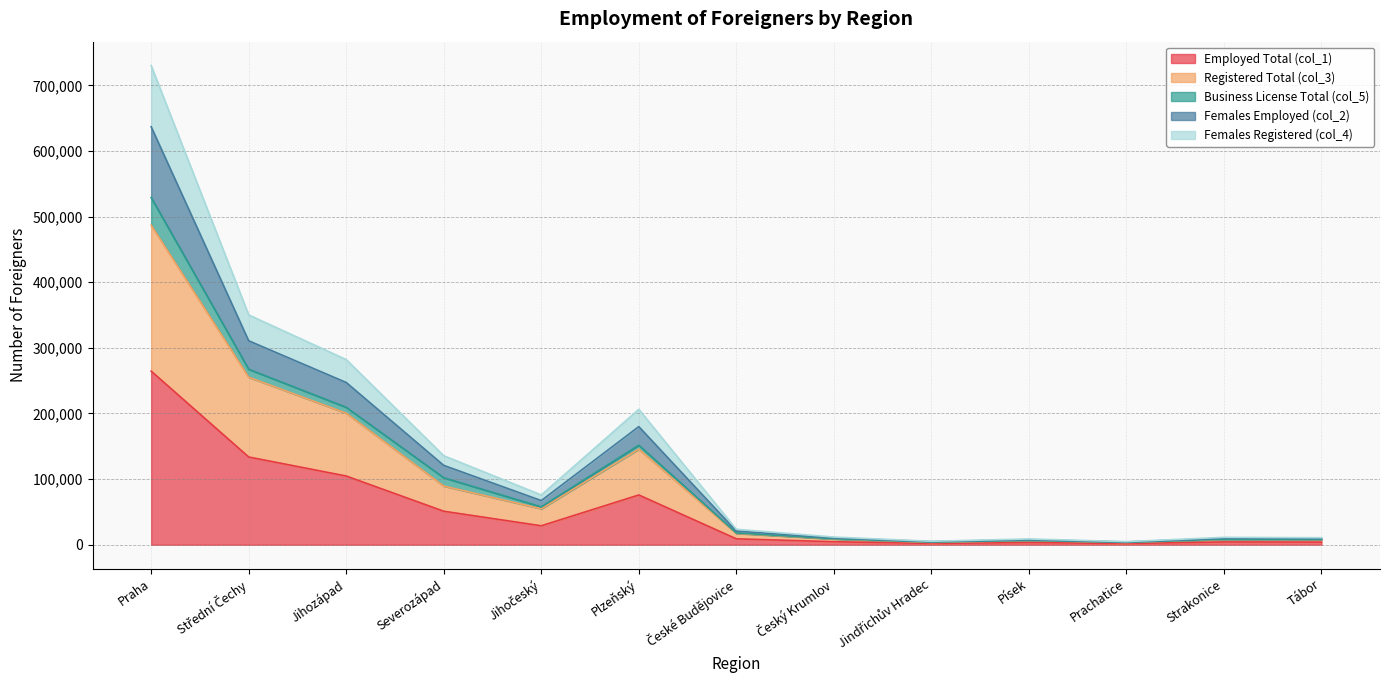

At how many categories does at least one series exceed 483569?

1